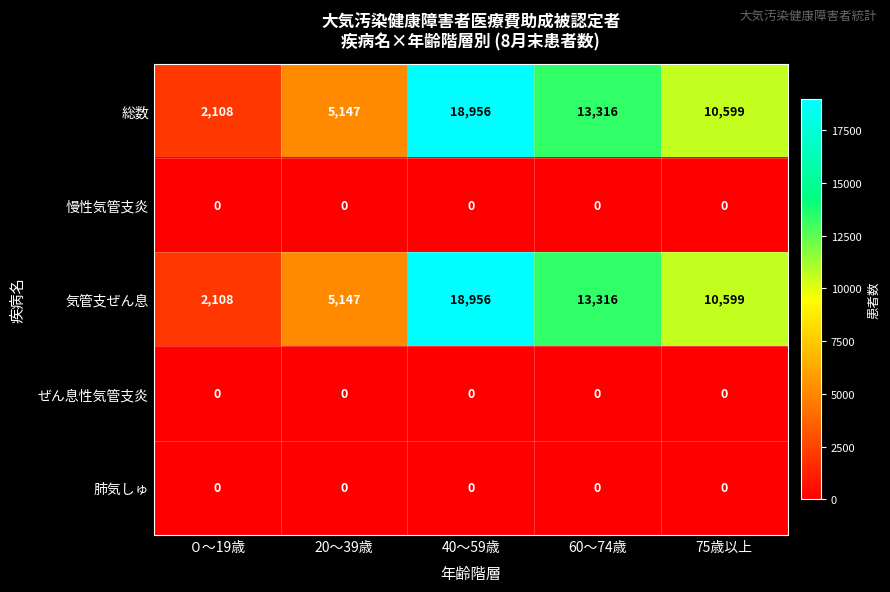

Reading right to left, what are all the values shown in this chart?

総数: 75歳以上=10599	60～74歳=13316	40～59歳=18956	20～39歳=5147	０～19歳=2108
慢性気管支炎: 75歳以上=0	60～74歳=0	40～59歳=0	20～39歳=0	０～19歳=0
気管支ぜん息: 75歳以上=10599	60～74歳=13316	40～59歳=18956	20～39歳=5147	０～19歳=2108
ぜん息性気管支炎: 75歳以上=0	60～74歳=0	40～59歳=0	20～39歳=0	０～19歳=0
肺気しゅ: 75歳以上=0	60～74歳=0	40～59歳=0	20～39歳=0	０～19歳=0